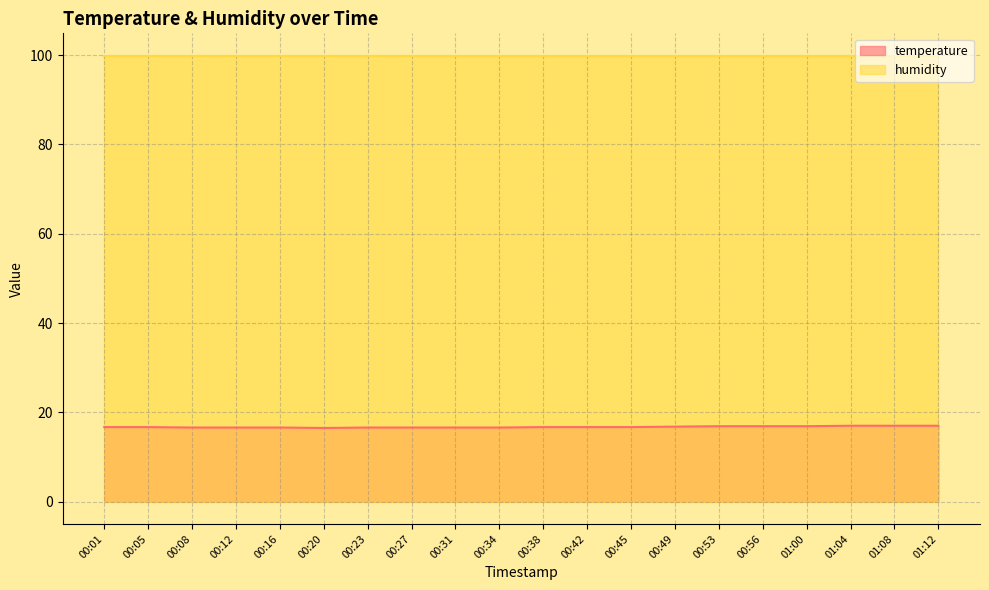

At which category does the chart reach its peak across all series?

01:04